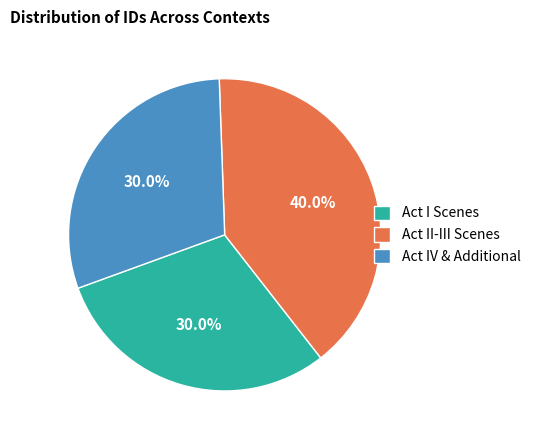

What is the ratio of the value at Act II-III Scenes to the value at Act I Scenes?

1.3